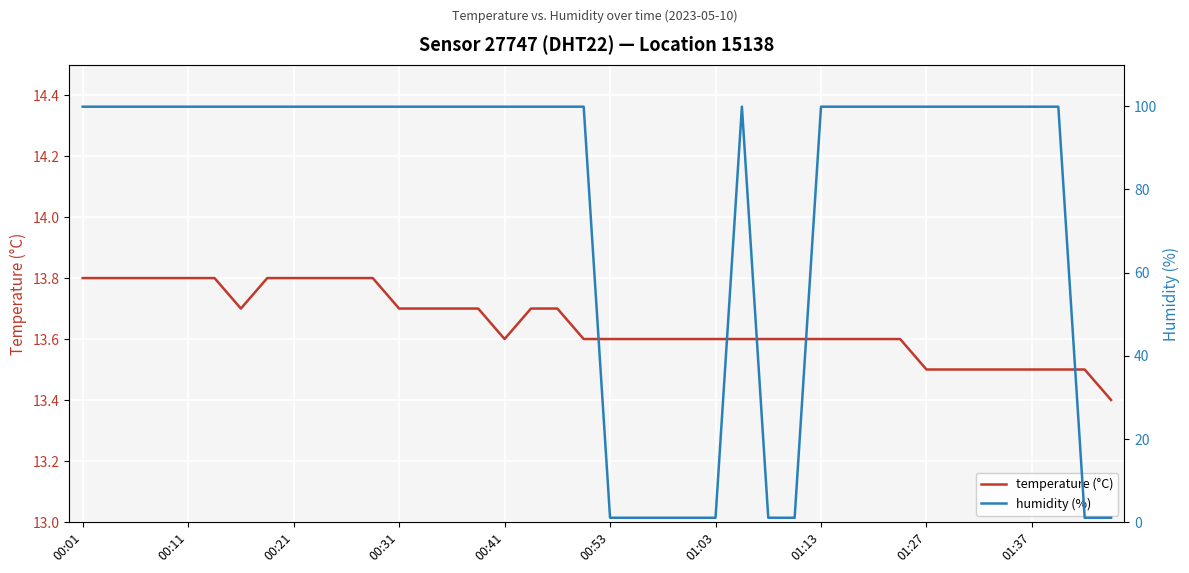

The value of temperature (°C) at 00:01 is 20.5. True or false?

False